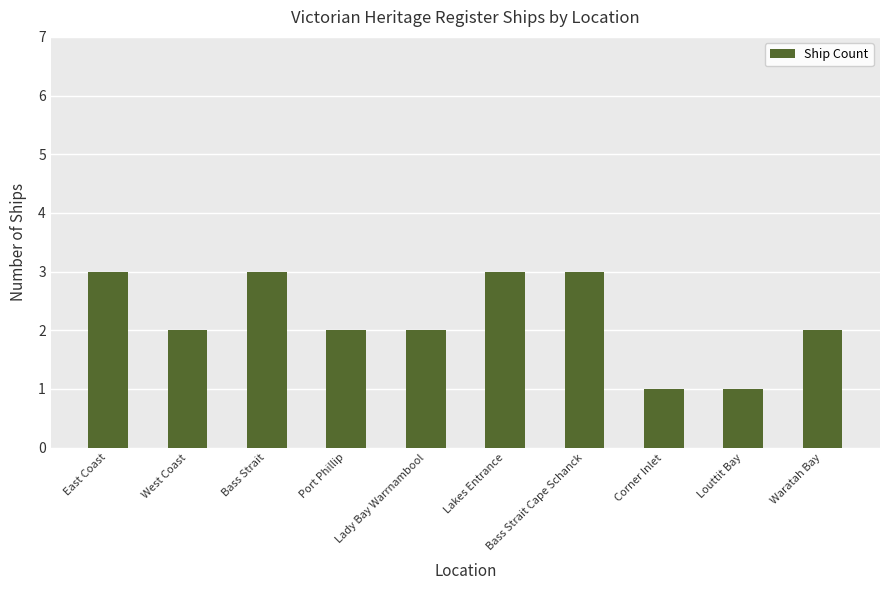

What is the label of the 9th bar from the left?

Louttit Bay